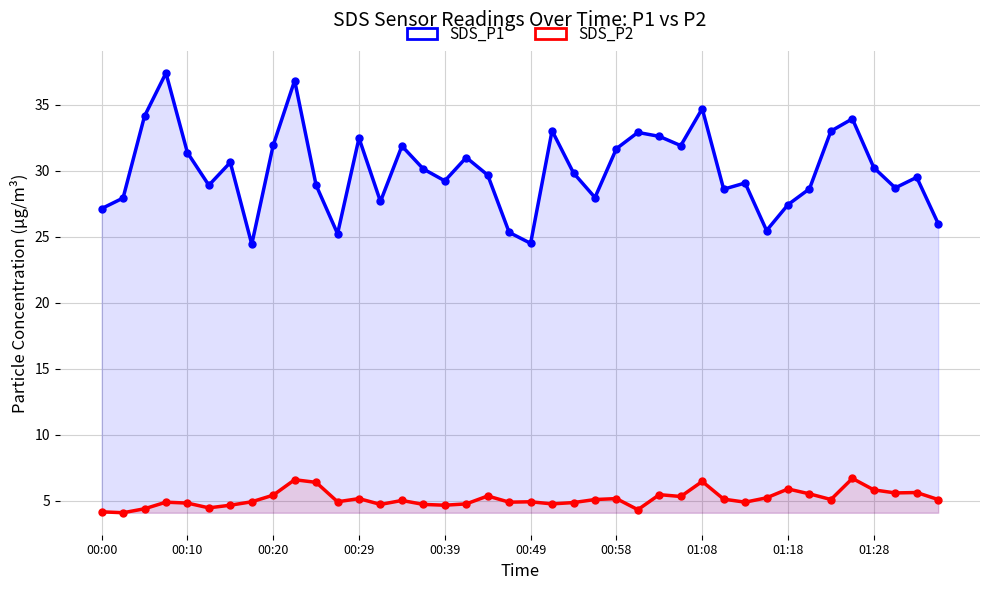

Which series changed the most between 26 and 28?

SDS_P1